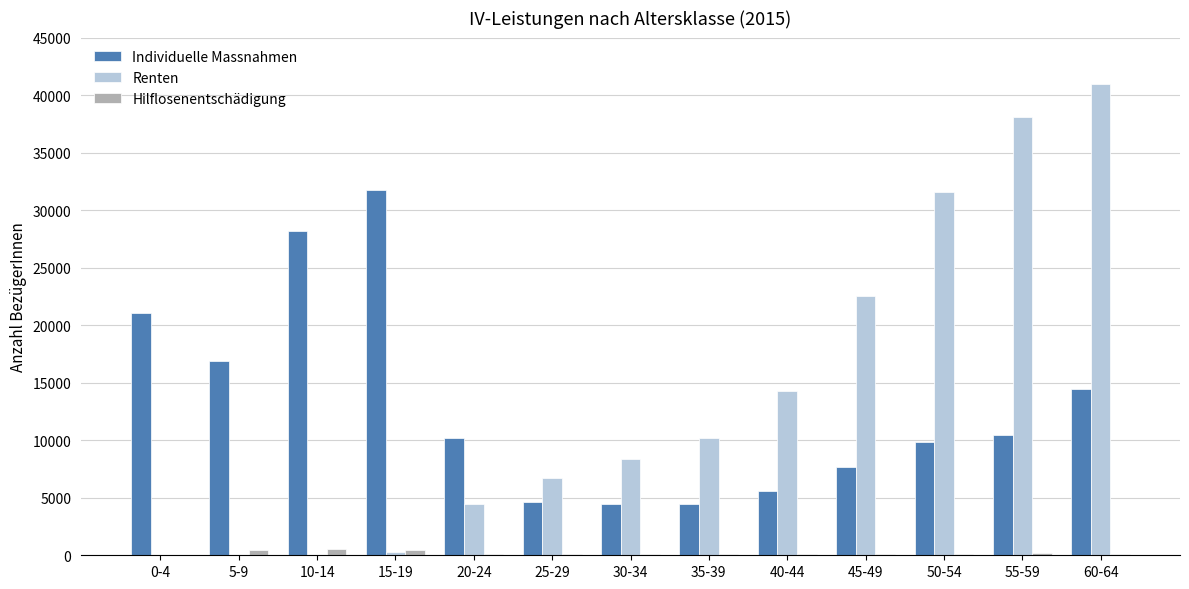

Which category has the highest value in the Individuelle Massnahmen series?

15-19